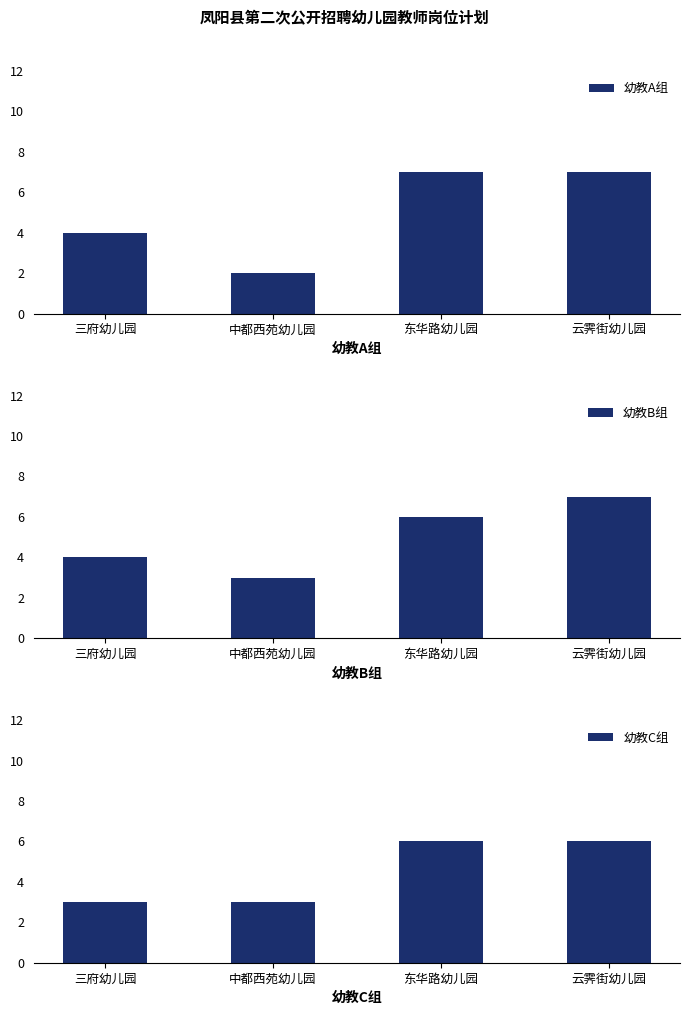

List the labels in order of 幼教B组 value, largest first.

云霁街幼儿园, 东华路幼儿园, 三府幼儿园, 中都西苑幼儿园